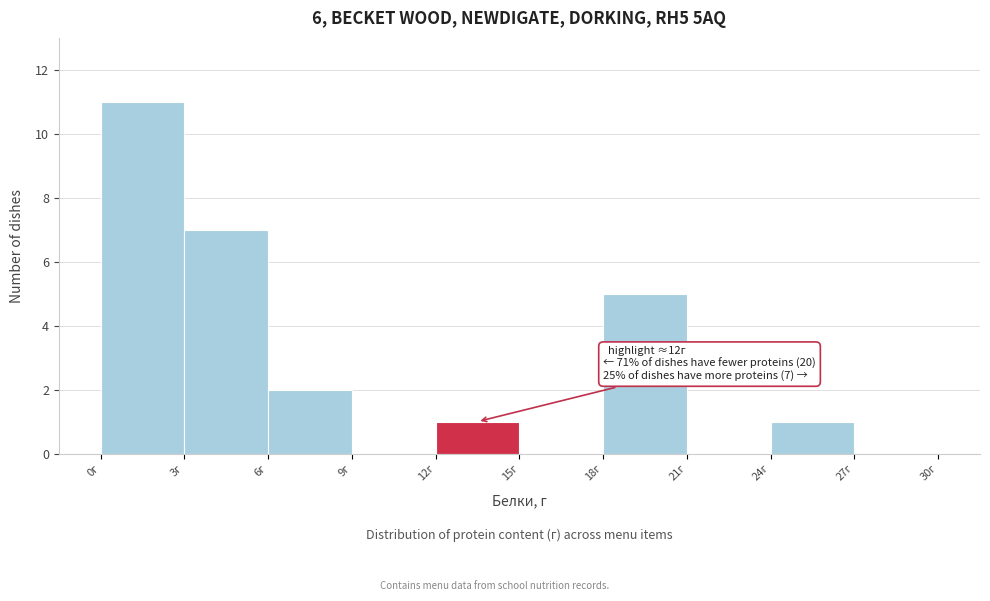

Over which range of the x-axis is the bar tallest?

0 to 3